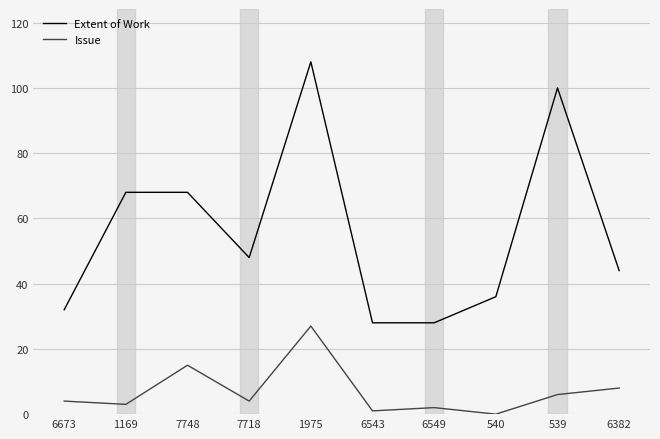

Does the chart display data point markers on the line(s)?

No